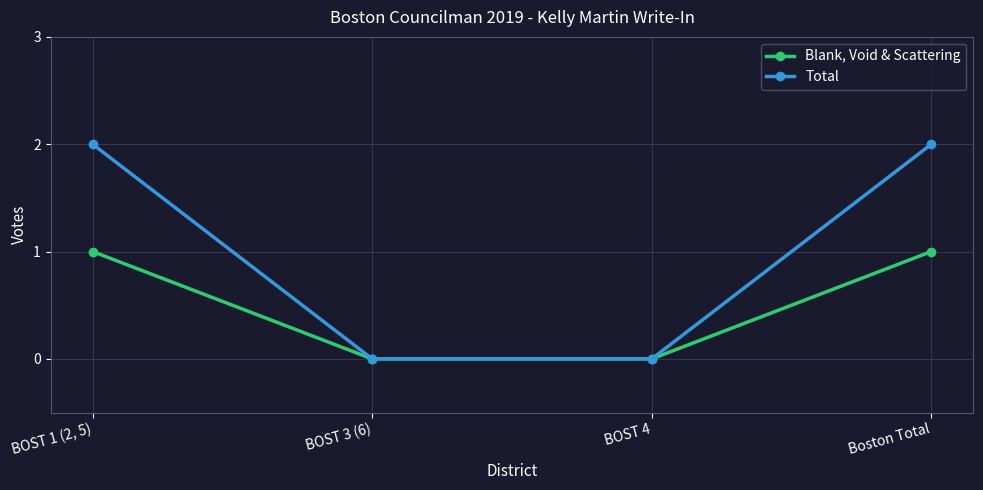

Count the Total values in the range 0 to 2.

4